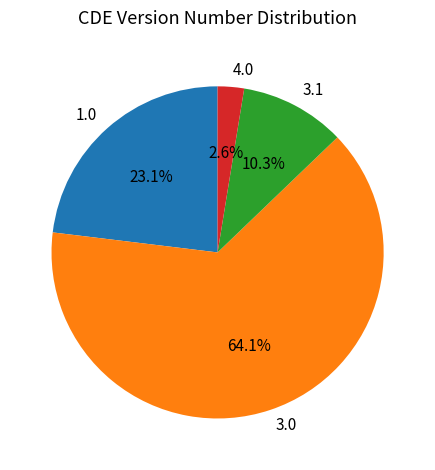

Rank the categories by value from highest to lowest.

3.0, 1.0, 3.1, 4.0